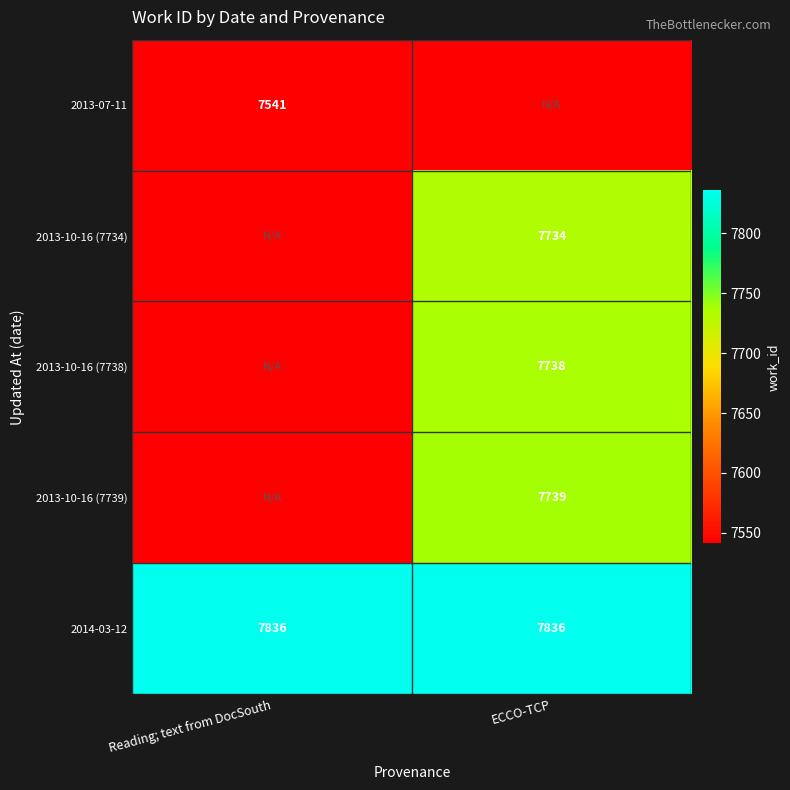

What is the total value across all series at Reading; text from DocSouth?

15377